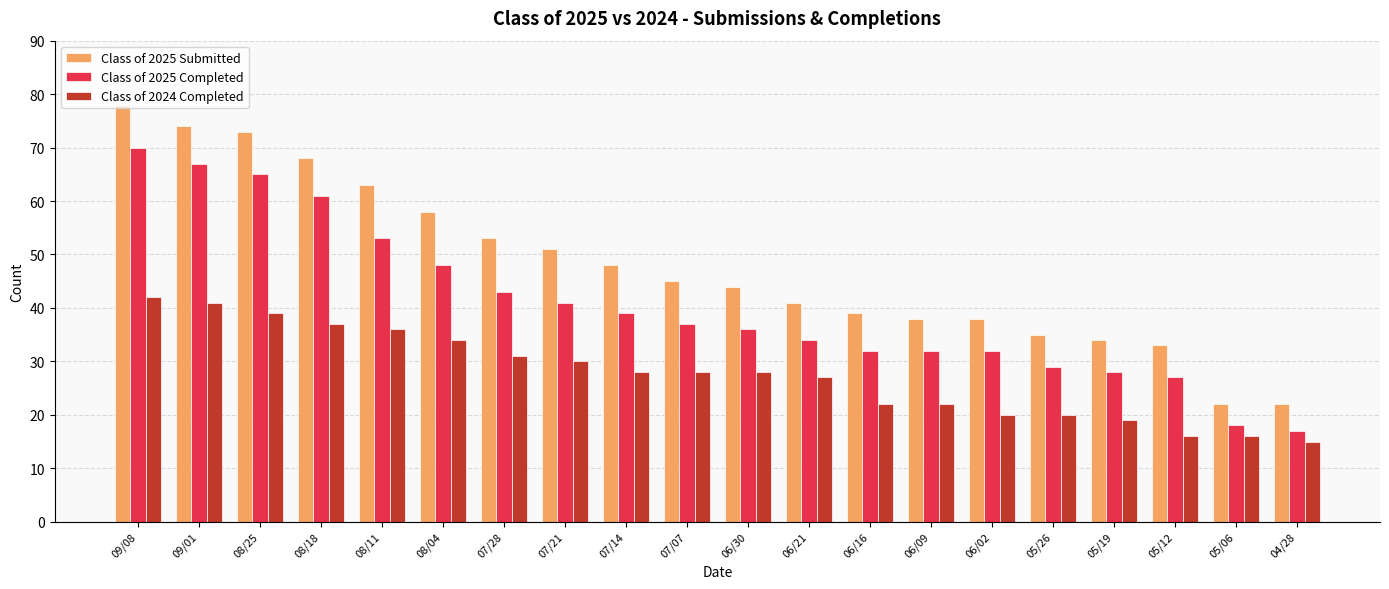

Which series has the largest range (max minus min)?

Class of 2025 Submitted